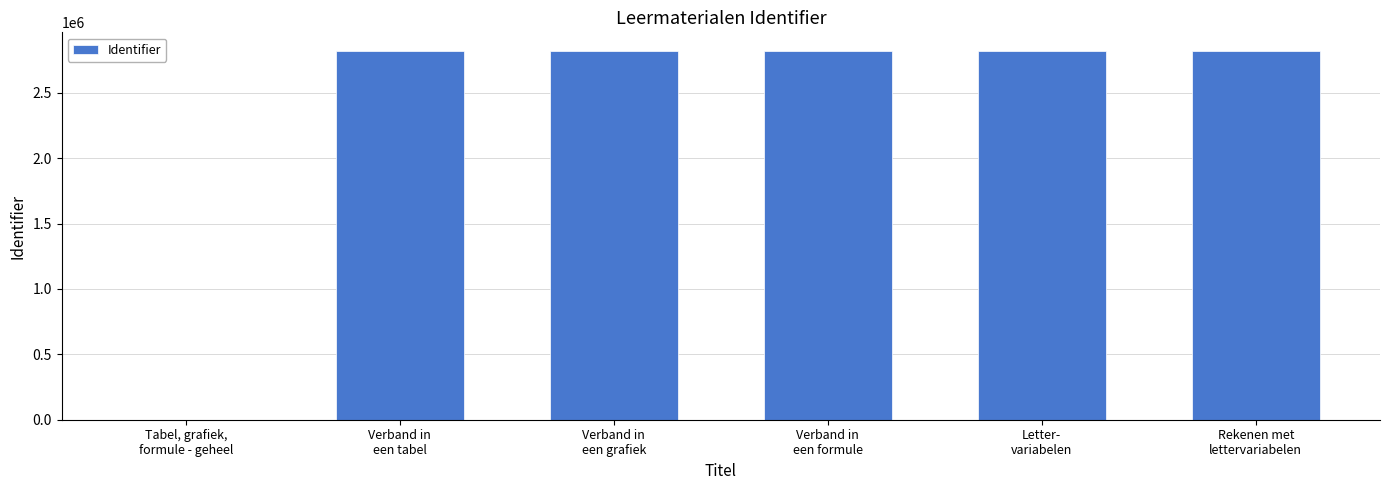

What is the greatest value displayed?

2821209